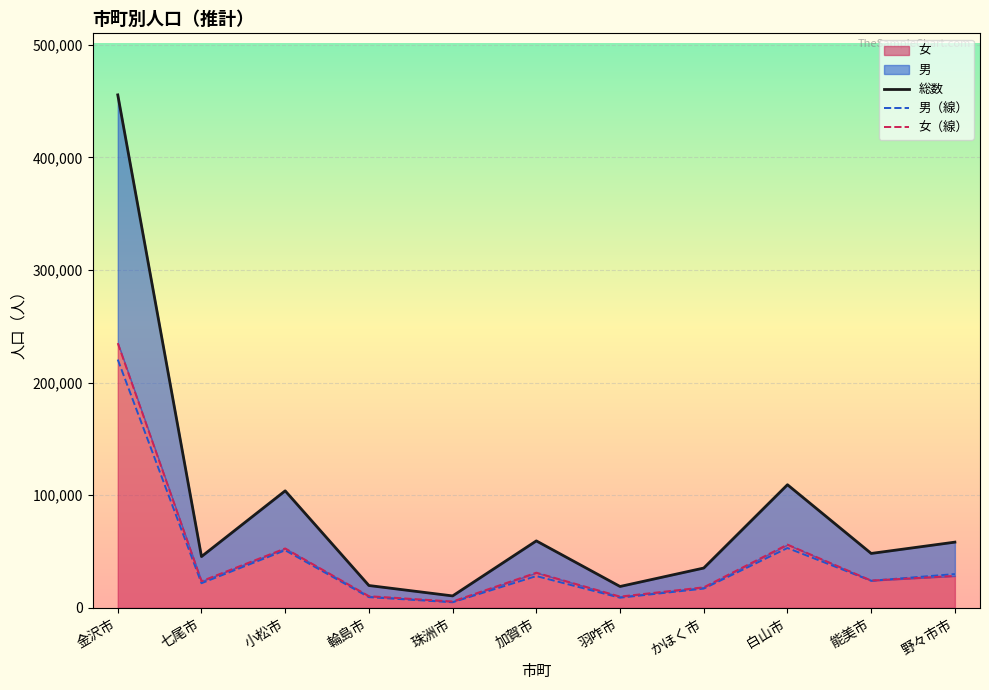

List the series in order of their peak value, lowest first.

男（線）, 女（線）, 総数